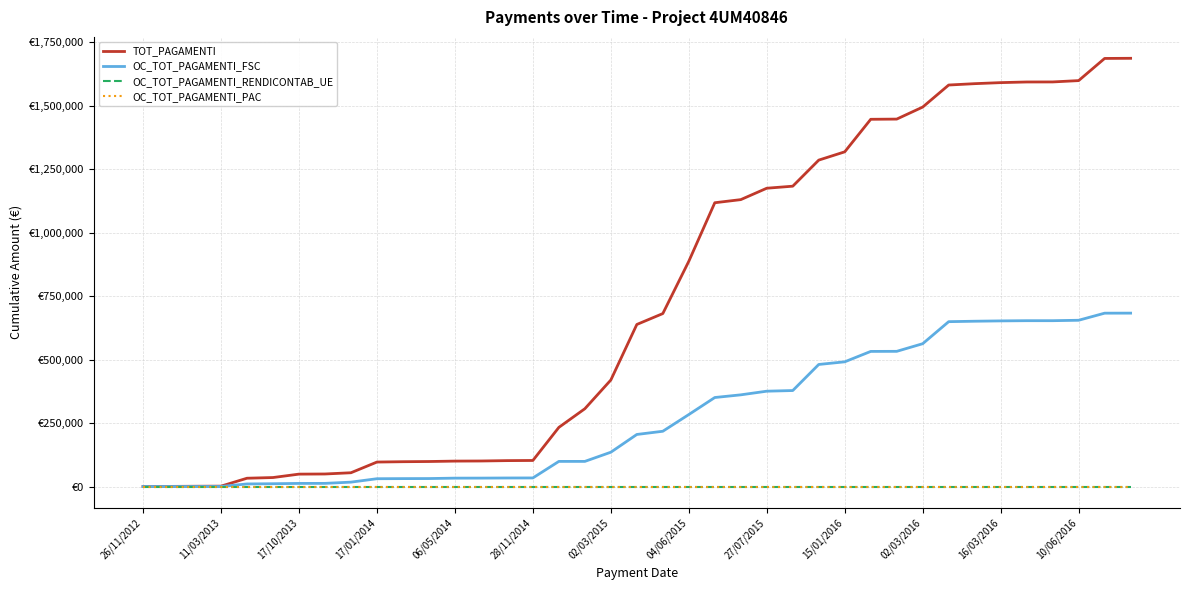

Does the chart display data point markers on the line(s)?

No